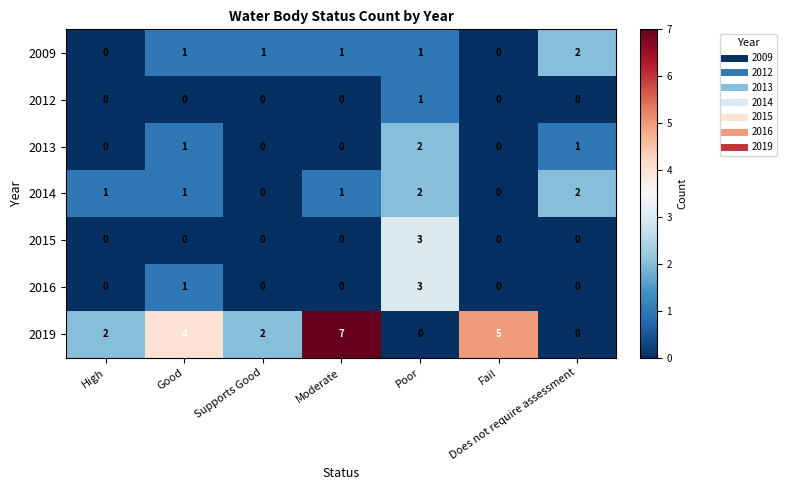

Which series changed the most between High and Good?

2019